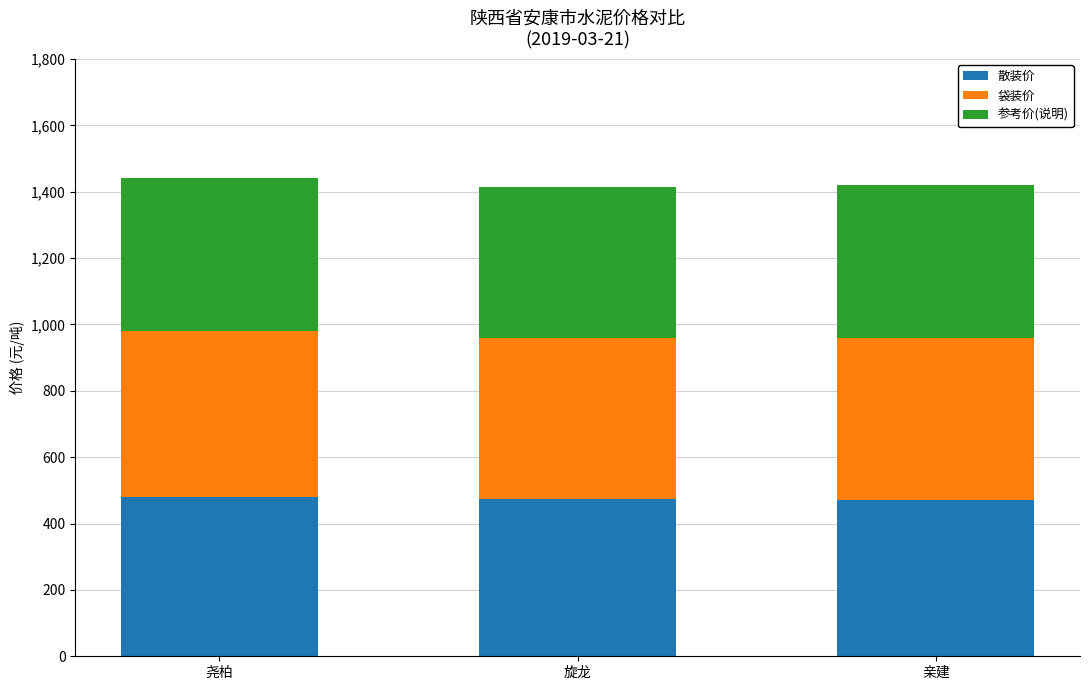

What is the average value of the 散装价 series?

475